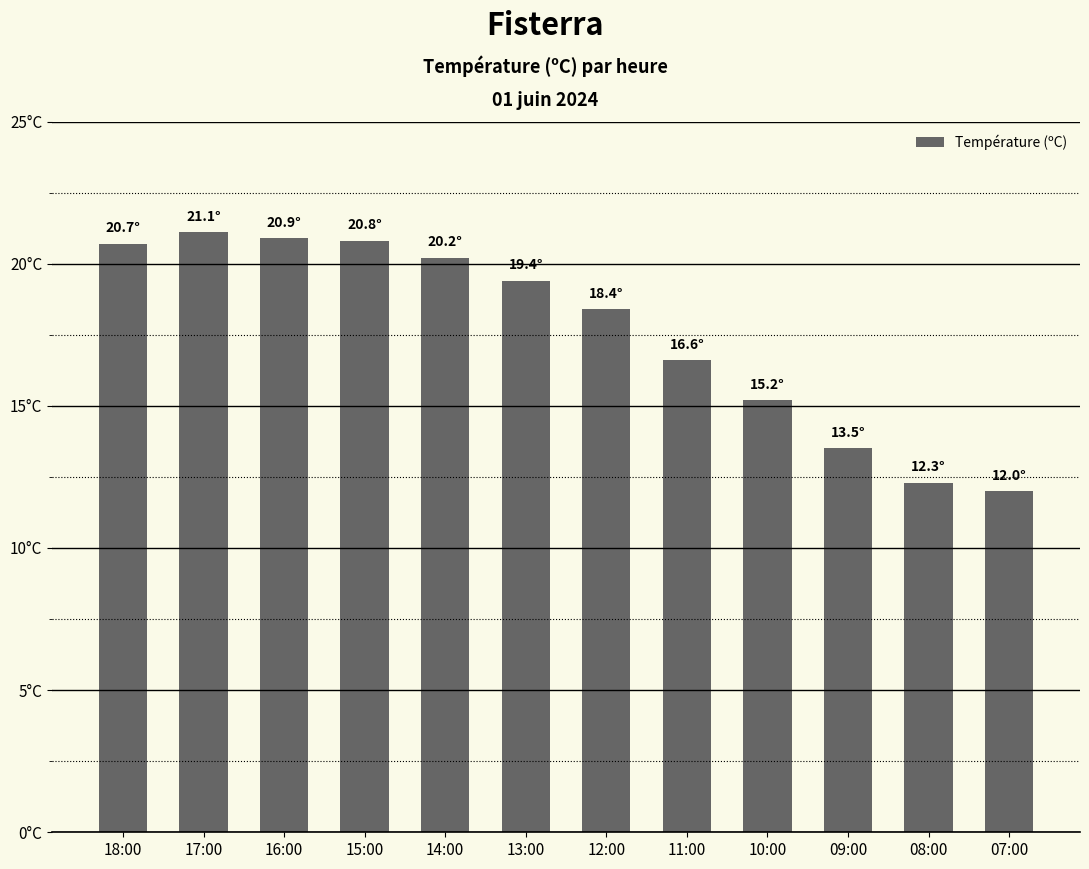

Is it true that the value at 14:00 is 11.7?

False